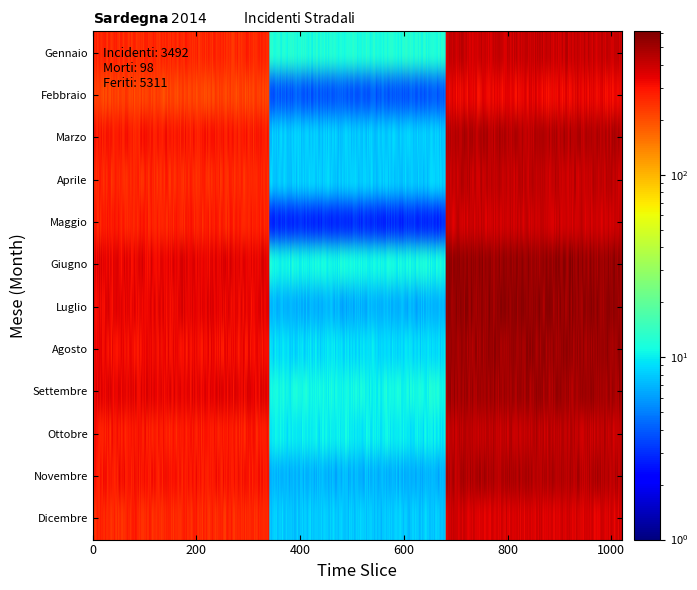

What is the total value across all series at 1?

98